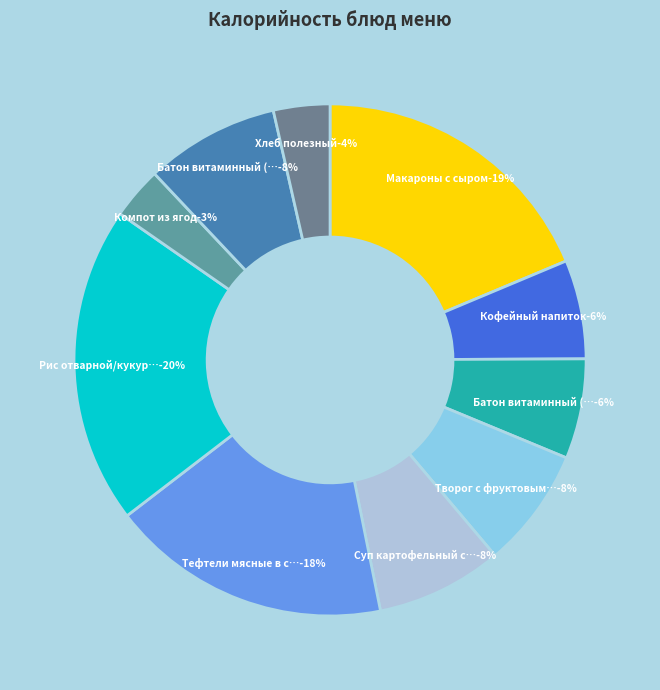

How many segments does this pie chart have?

10